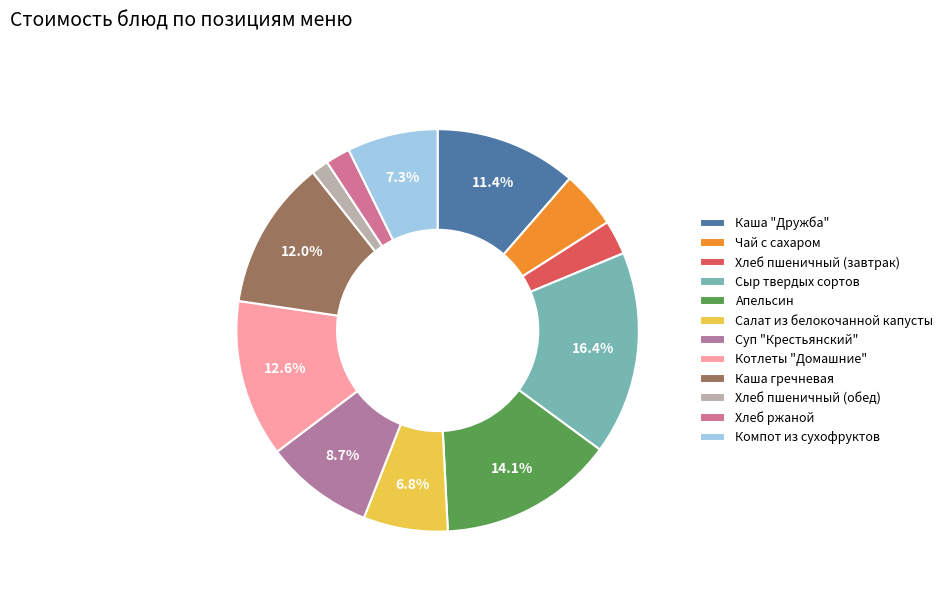

Rank the categories by value from lowest to highest.

Хлеб пшеничный (обед), Хлеб ржаной, Хлеб пшеничный (завтрак), Чай с сахаром, Салат из белокочанной капусты, Компот из сухофруктов, Суп "Крестьянский", Каша "Дружба", Каша гречневая, Котлеты "Домашние", Апельсин, Сыр твердых сортов